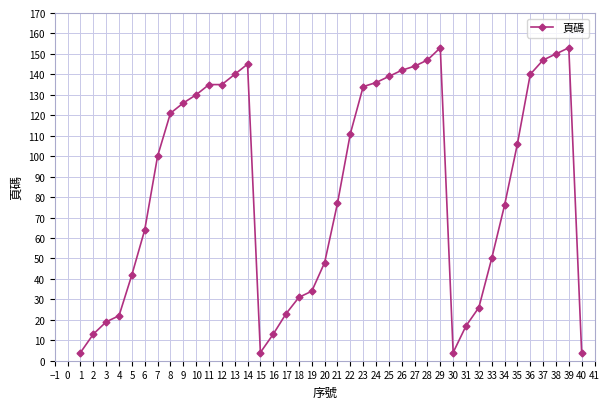

What is the average value?

85